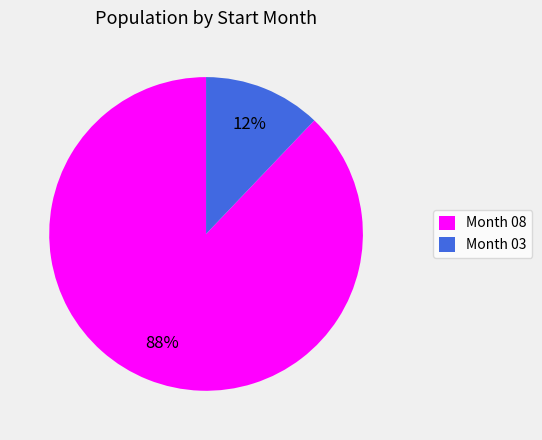

To the nearest percent, what is the average slice percentage?

50%